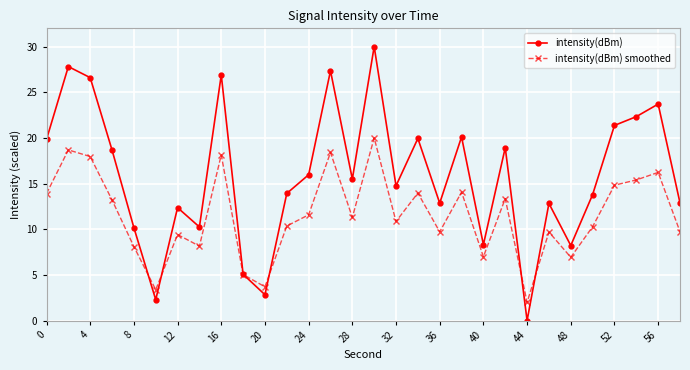

What is the value of the intensity(dBm) point at the 9th from the left?

26.9